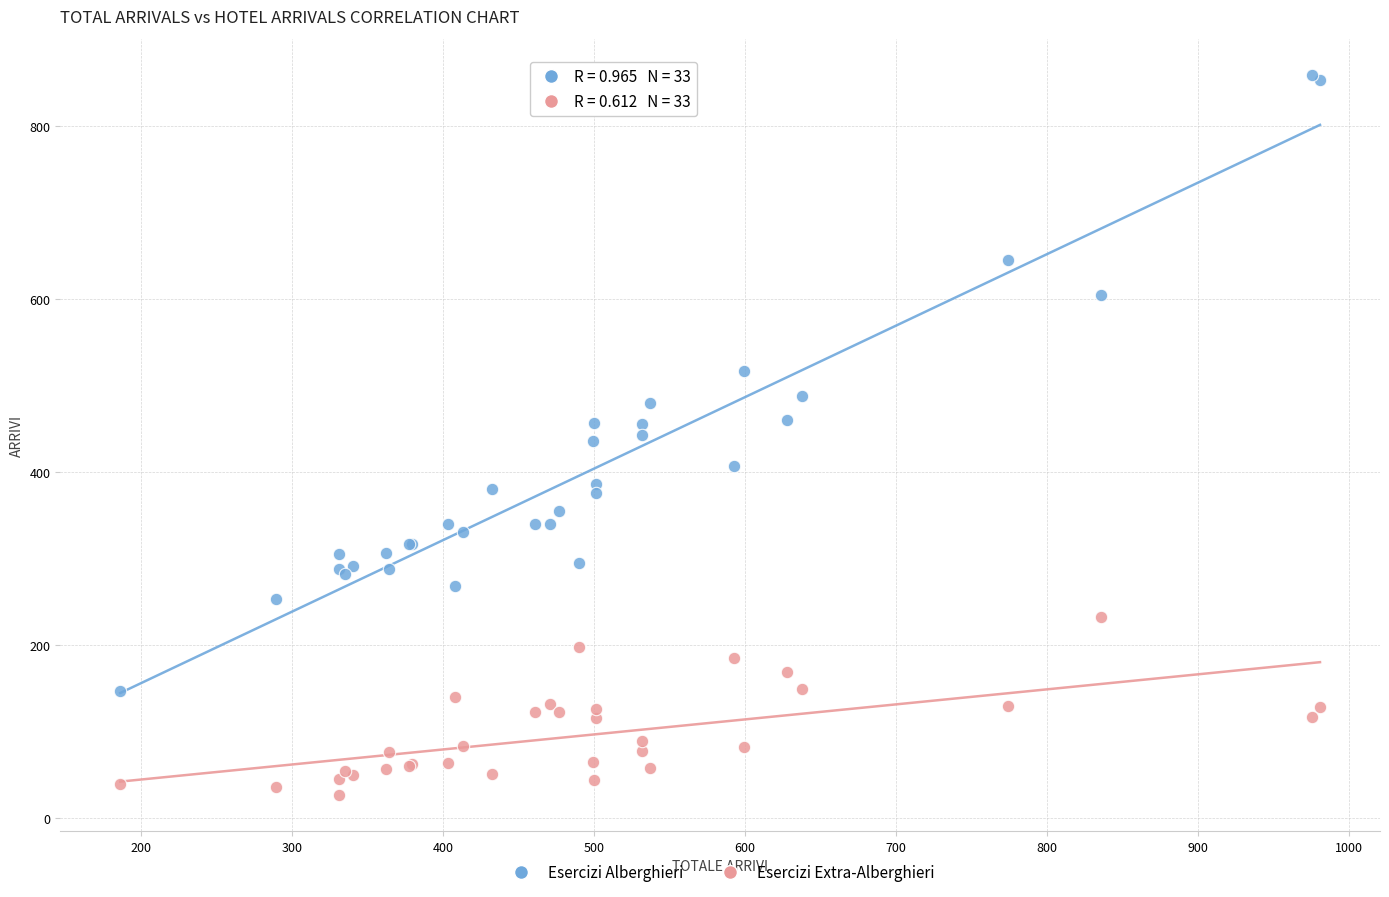

Which series has the widest spread of Y values?

Esercizi Alberghieri